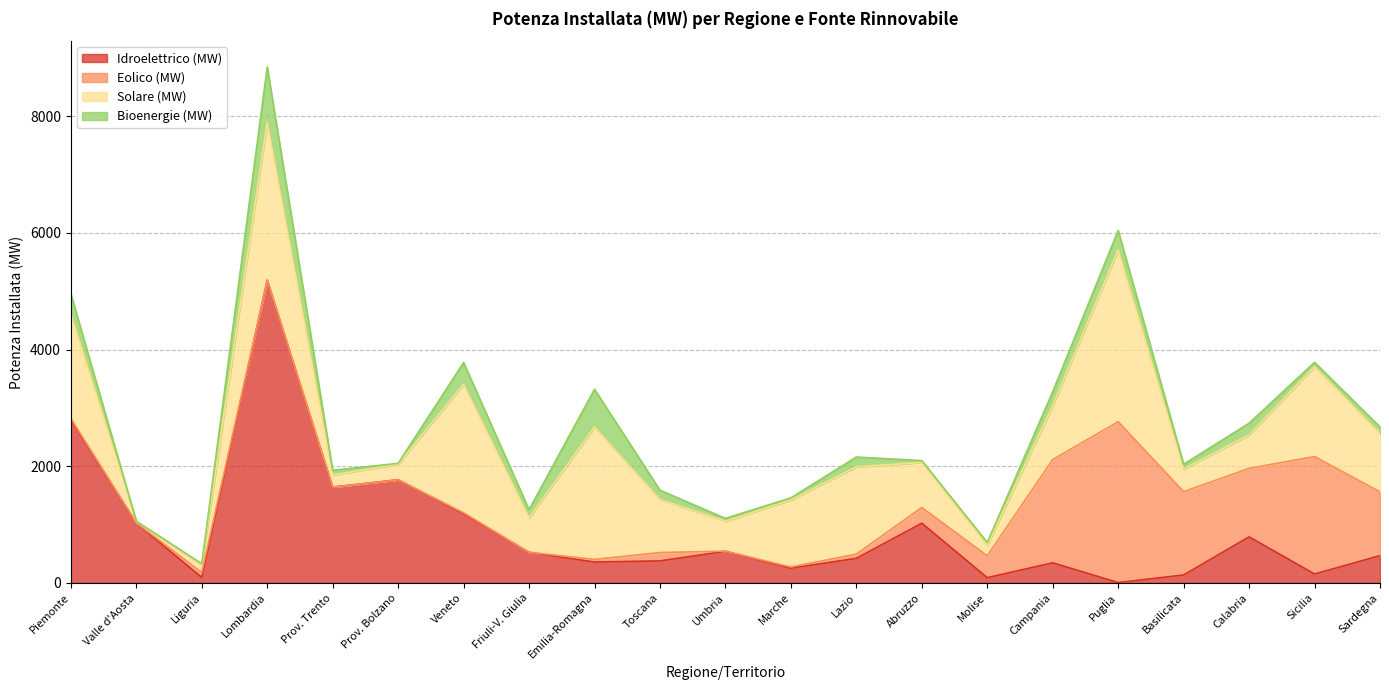

Which series changed the most between Liguria and Abruzzo?

Idroelettrico (MW)